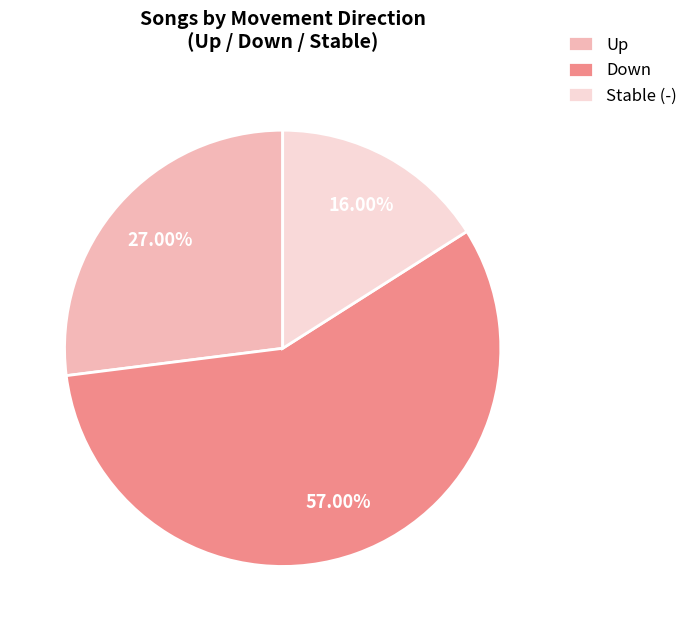

Rank the categories by value from highest to lowest.

Down, Up, Stable (-)